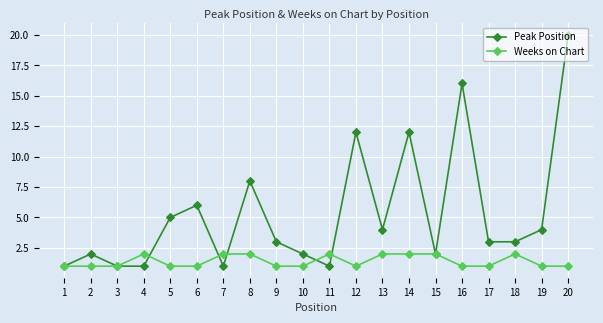

List the series in order of their peak value, highest first.

Peak Position, Weeks on Chart